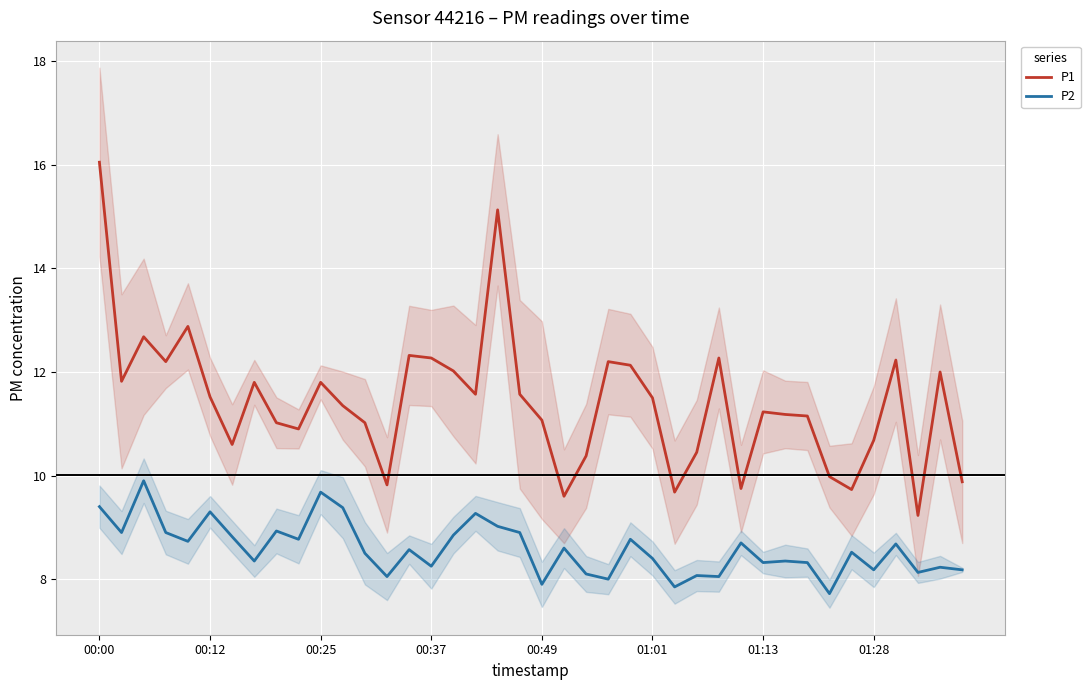

What is the approximate value of P1 at 28?

12.3